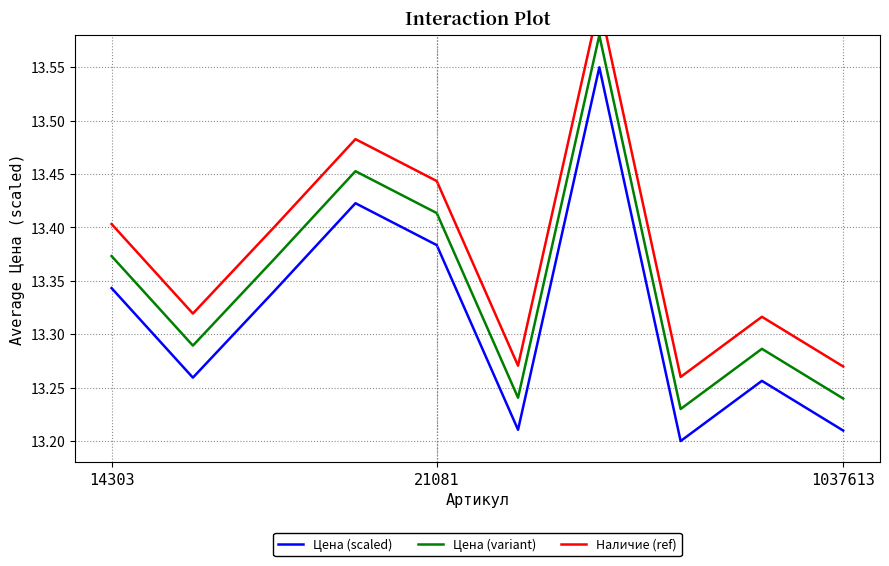

True or false: Наличие (ref) and Цена (scaled) cross at least once.

False